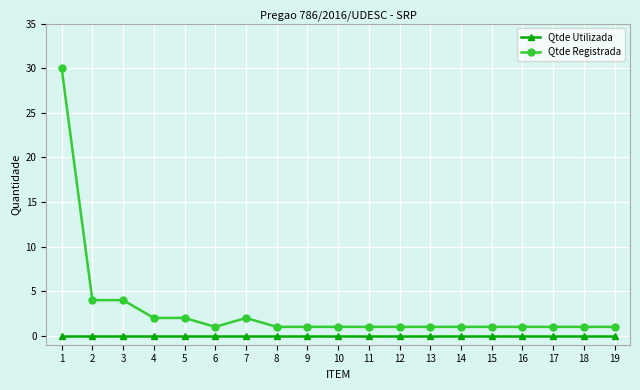

What is the value of the Qtde Registrada point at the 14th from the left?

1